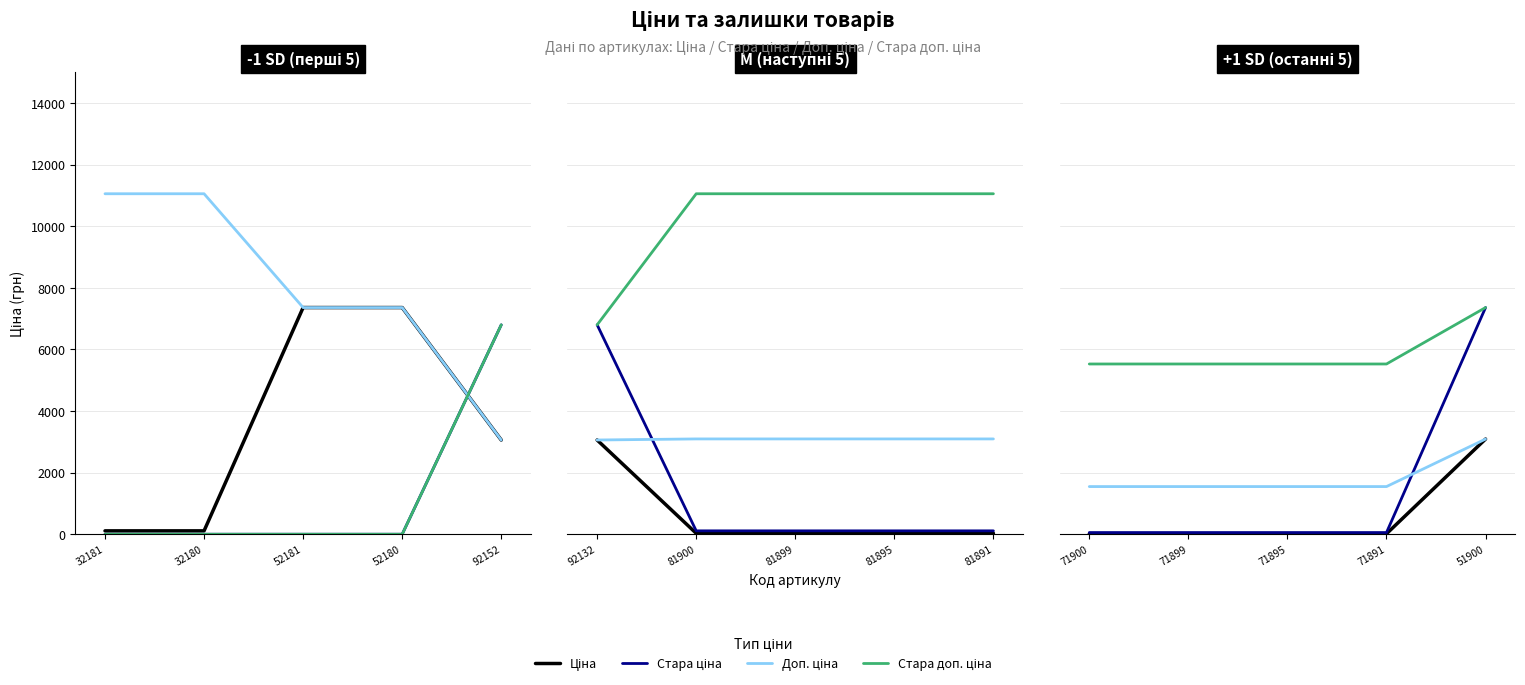

What are all the series names shown in the legend?

Ціна, Стара ціна, Доп. ціна, Стара доп. ціна